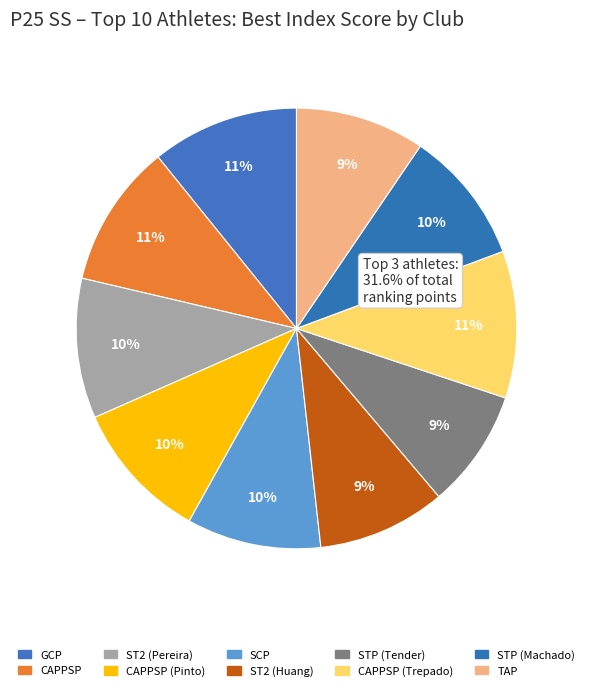

How many segments does this pie chart have?

10